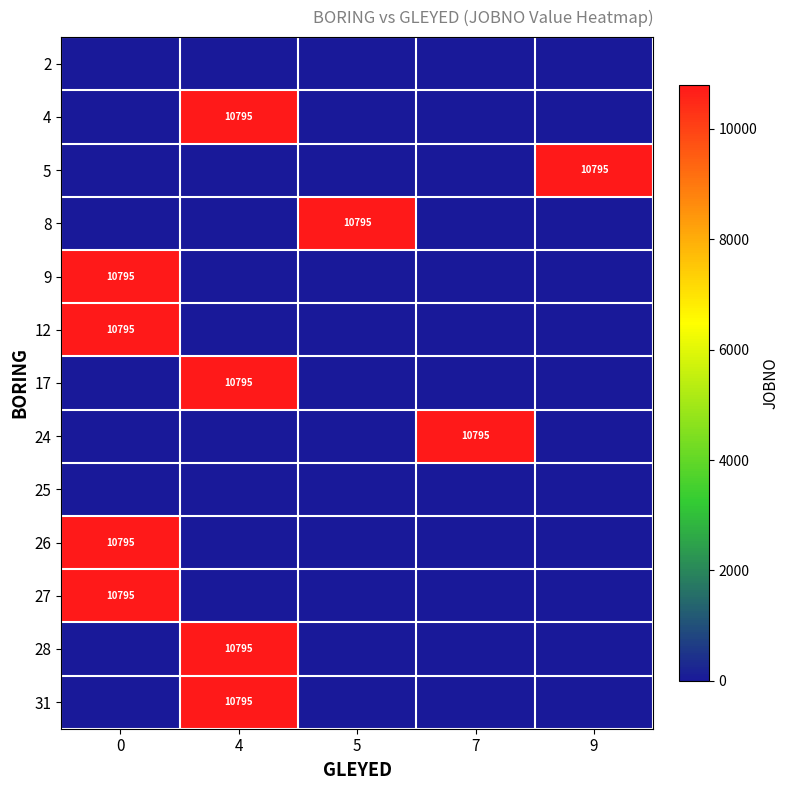

How many categories are shown in the chart?

5